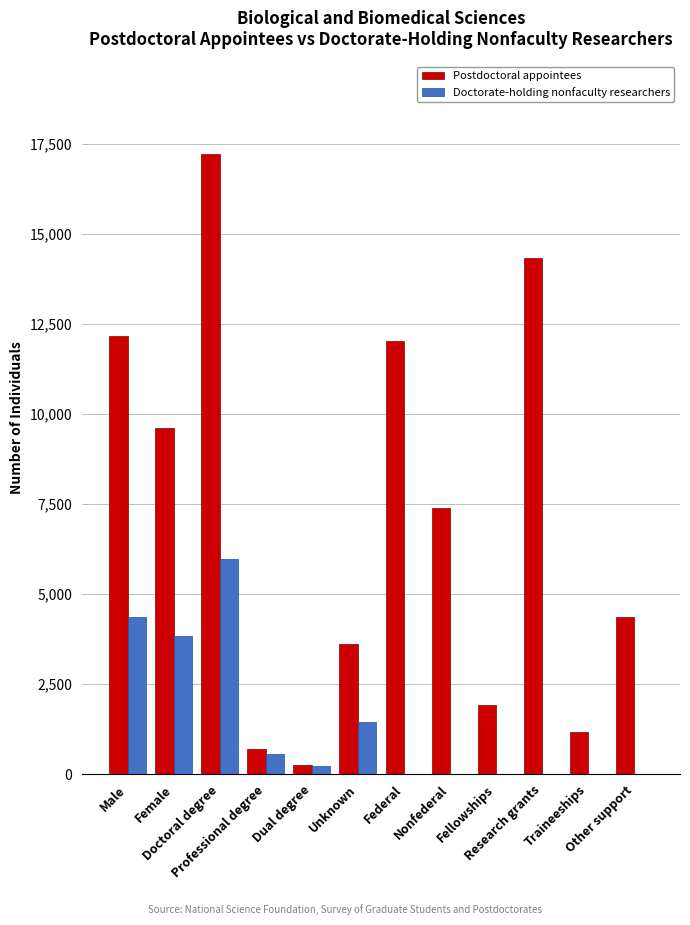

Count the number of categories in the chart.

12